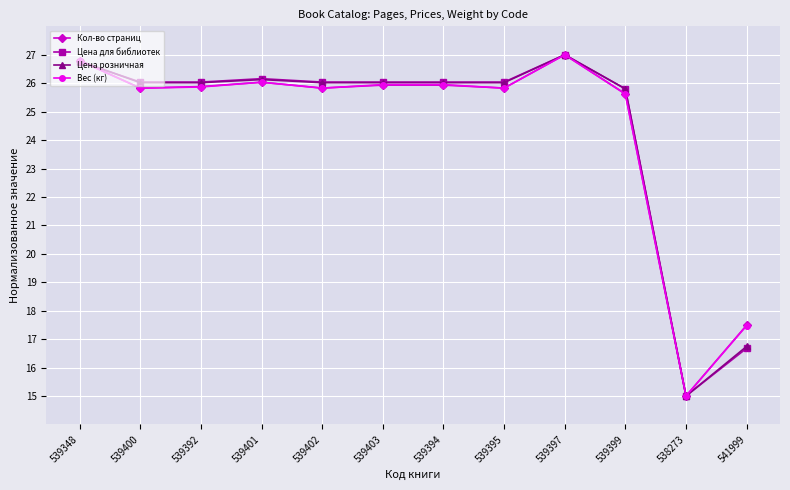

What is the label of the 3rd point from the left?

539392